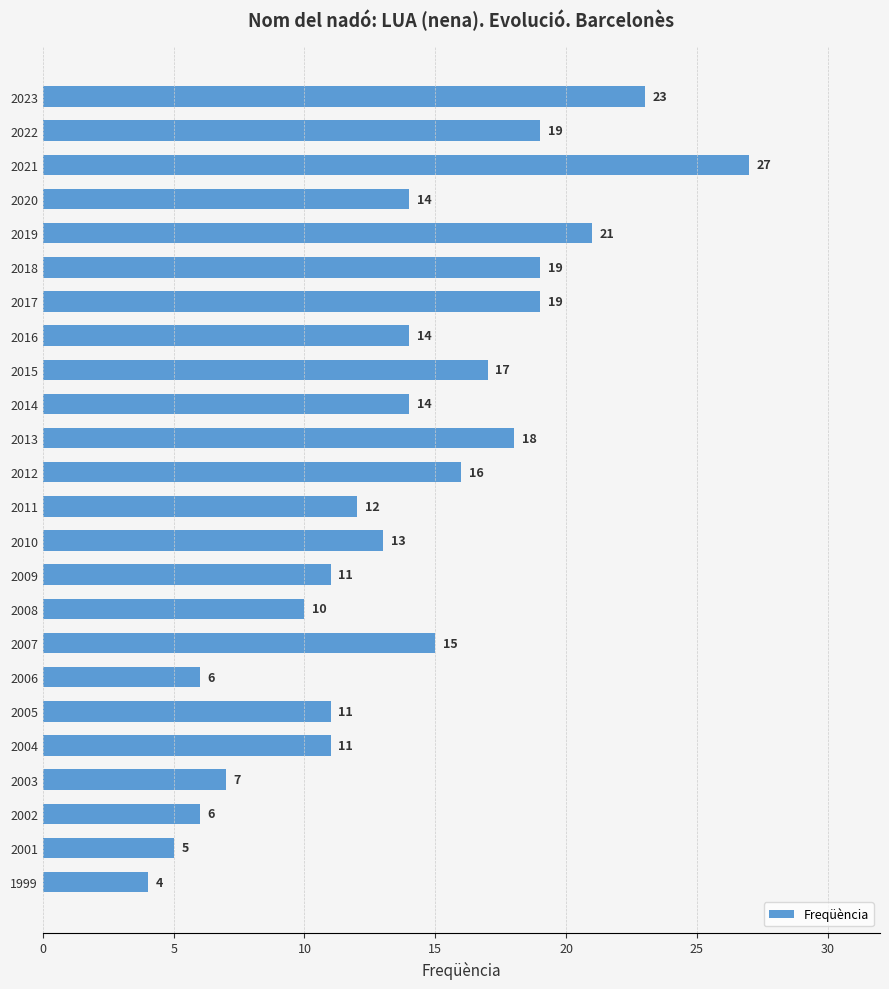

What is the value of the 16th bar from the top?

10